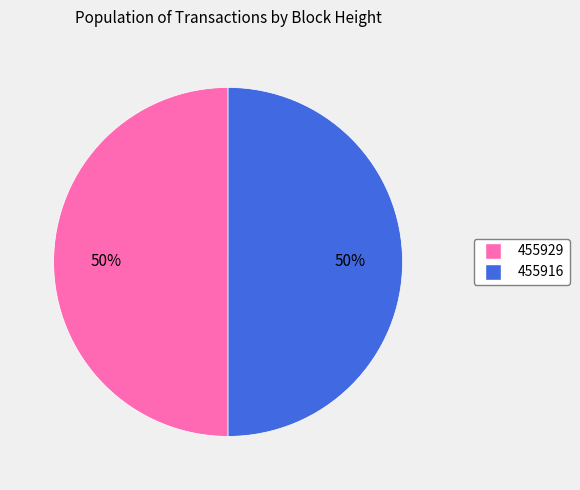

Approximately how many times larger is the value at 455929 compared to 455916?

1.0